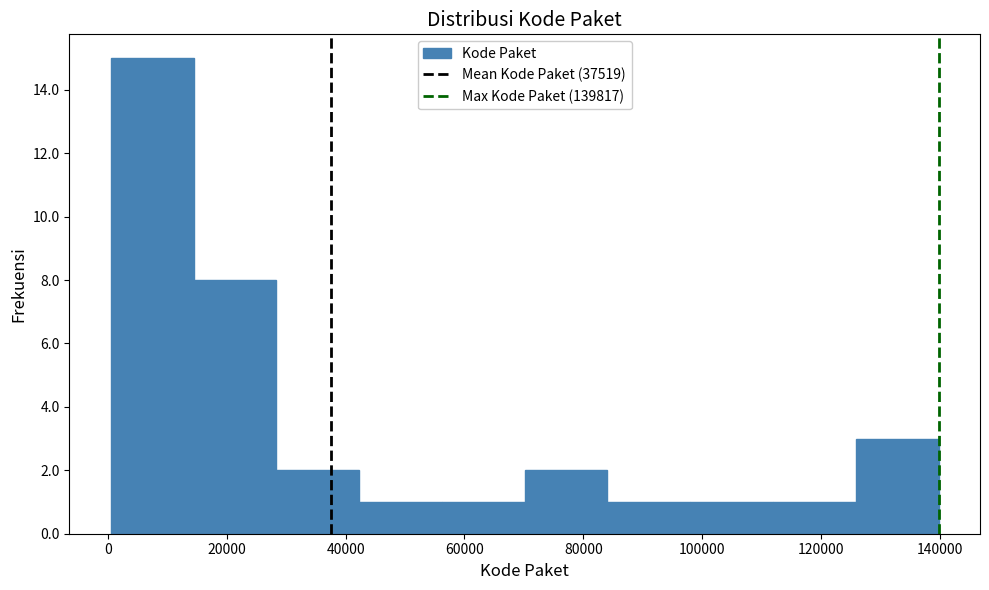

Reading left to right, list every bar in this chart as the range it spans on the x-axis followed by its height. Neither the bar edges nor the heights are printed on the chart, so give them approximately, as read against the axes.

0 to 14000: 15
14000 to 28000: 8
28000 to 42000: 2
42000 to 56000: 1
56000 to 70000: 1
70000 to 84000: 2
84000 to 98000: 1
98000 to 112000: 1
112000 to 126000: 1
126000 to 140000: 3